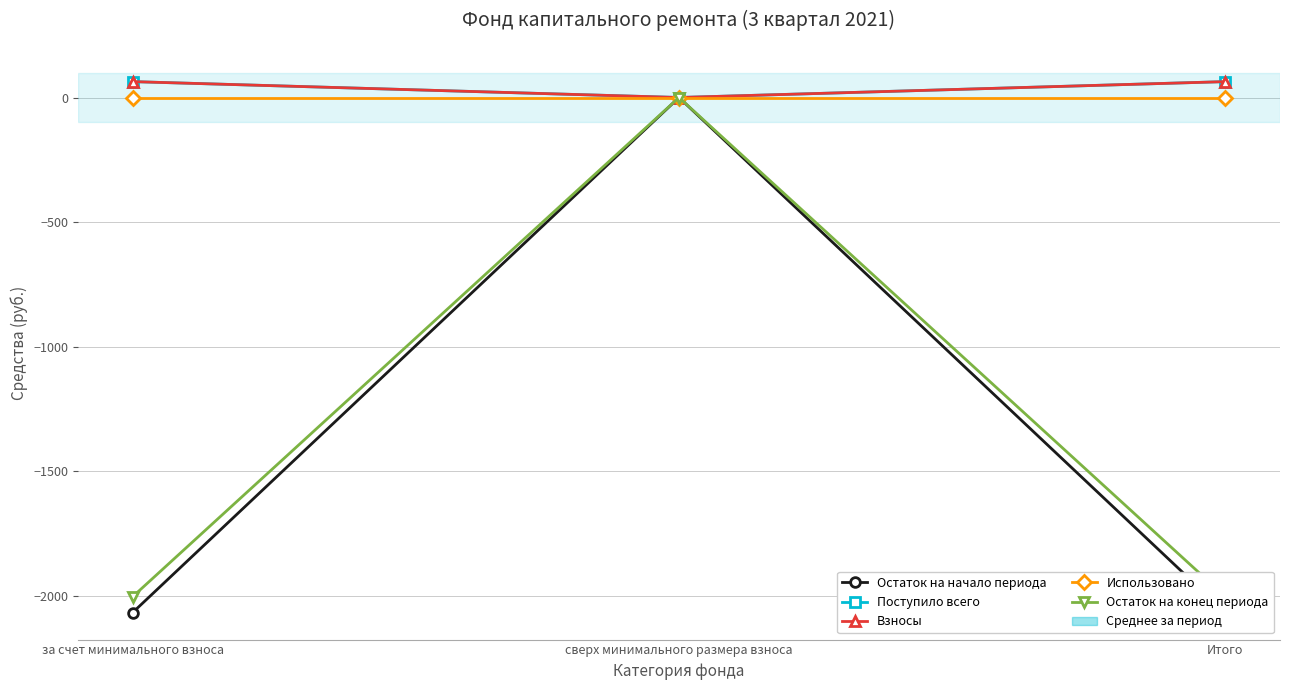

How many values in Остаток на начало периода are below zero?

2